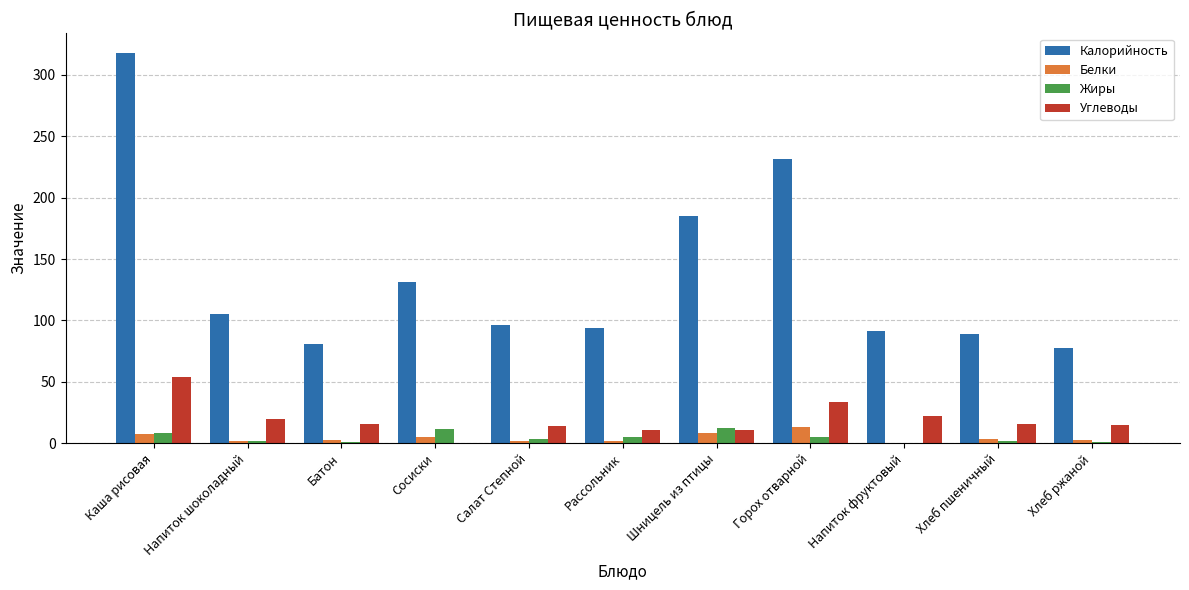

What is the sum of all Белки values?

47.9